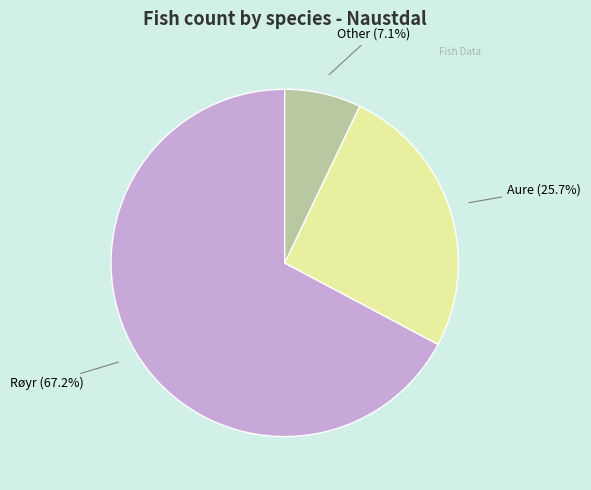

What is the total percentage of Aure and Other?

32.8%